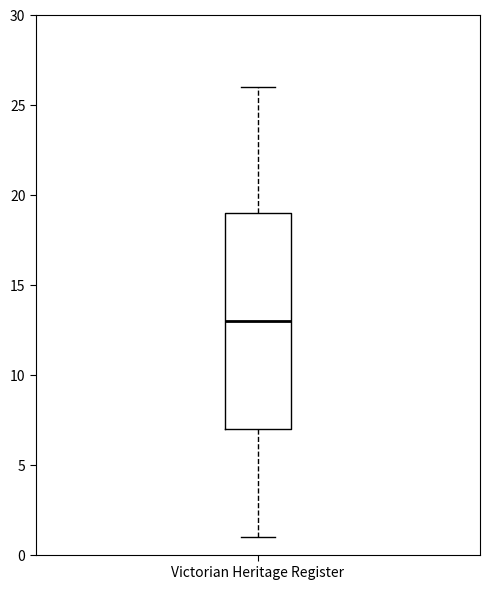

Where does the lower whisker of the box for Victorian Heritage Register end on the y-axis? The values are not printed on the chart, so give them approximately, as read against the axis.

1